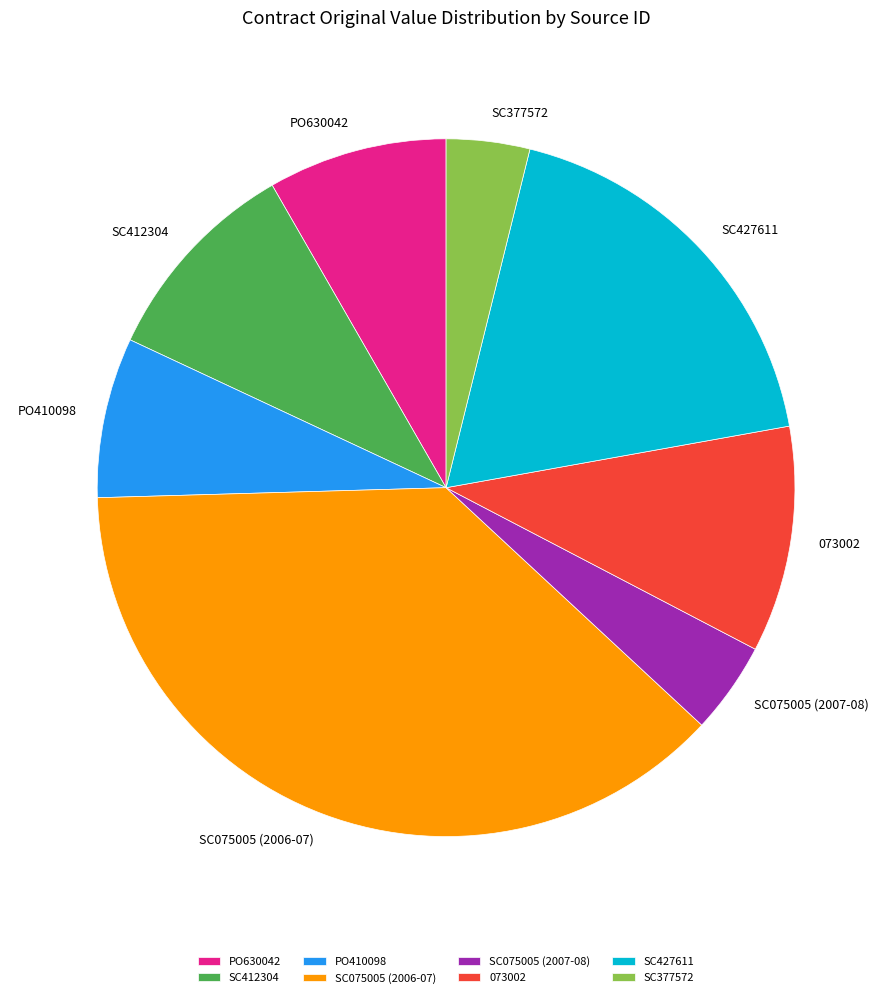

Count the number of slices in the pie.

8